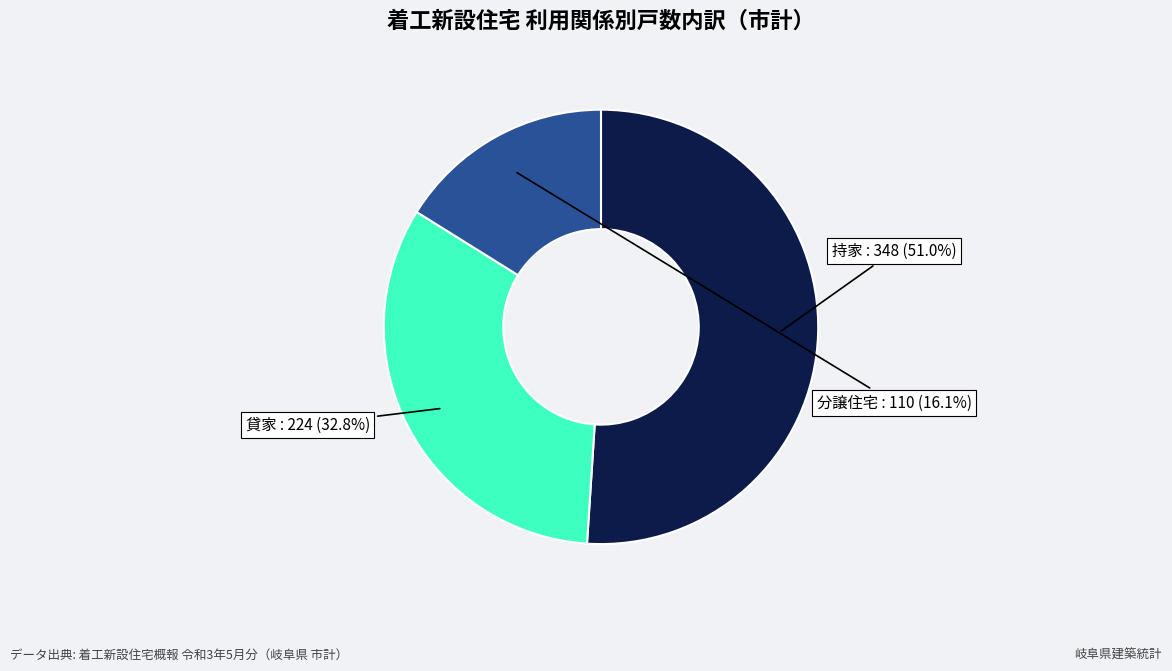

Is there a majority slice in this chart?

Yes